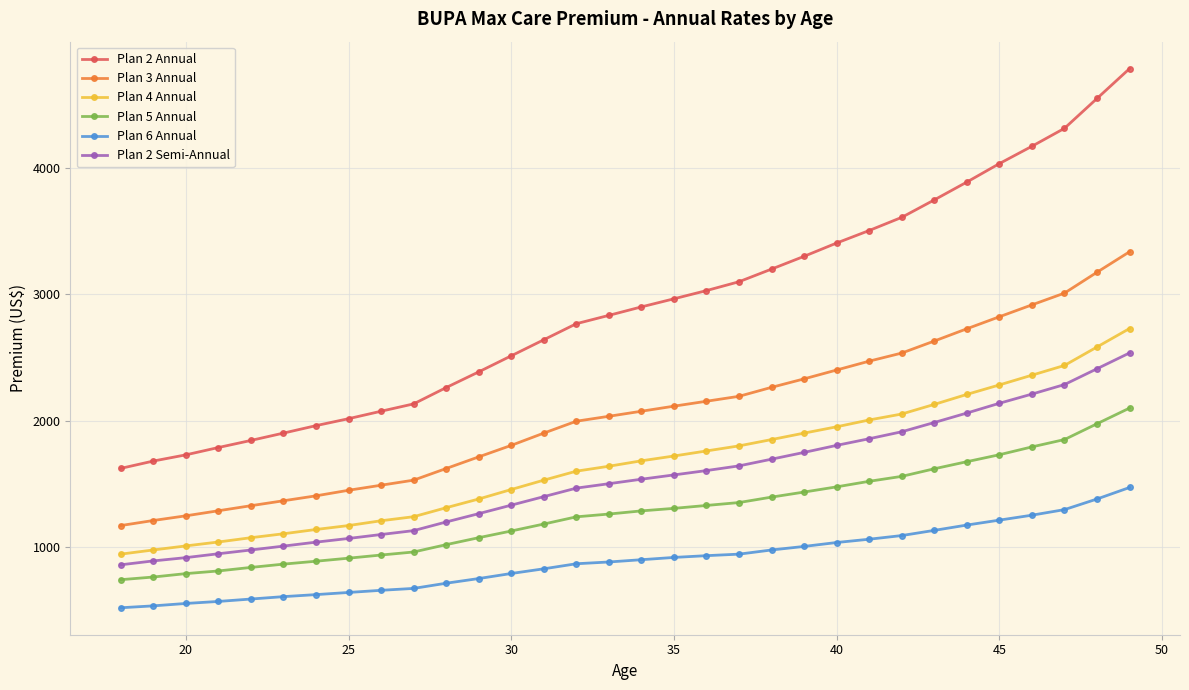

Which series has the largest range (max minus min)?

Plan 2 Annual